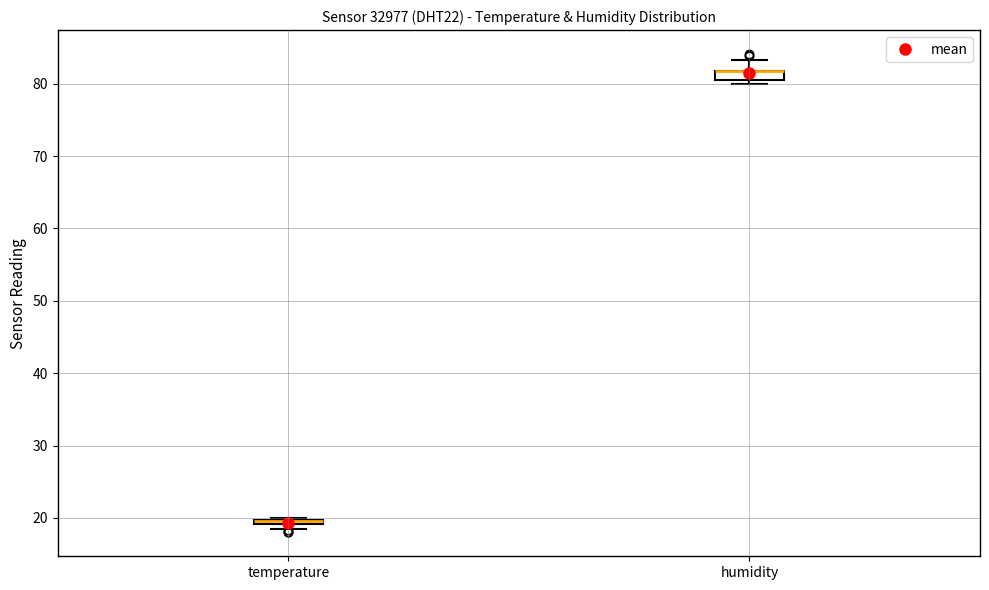

Where is the upper edge of the box for temperature on the y-axis? The values are not printed on the chart, so give them approximately, as read against the axis.

20